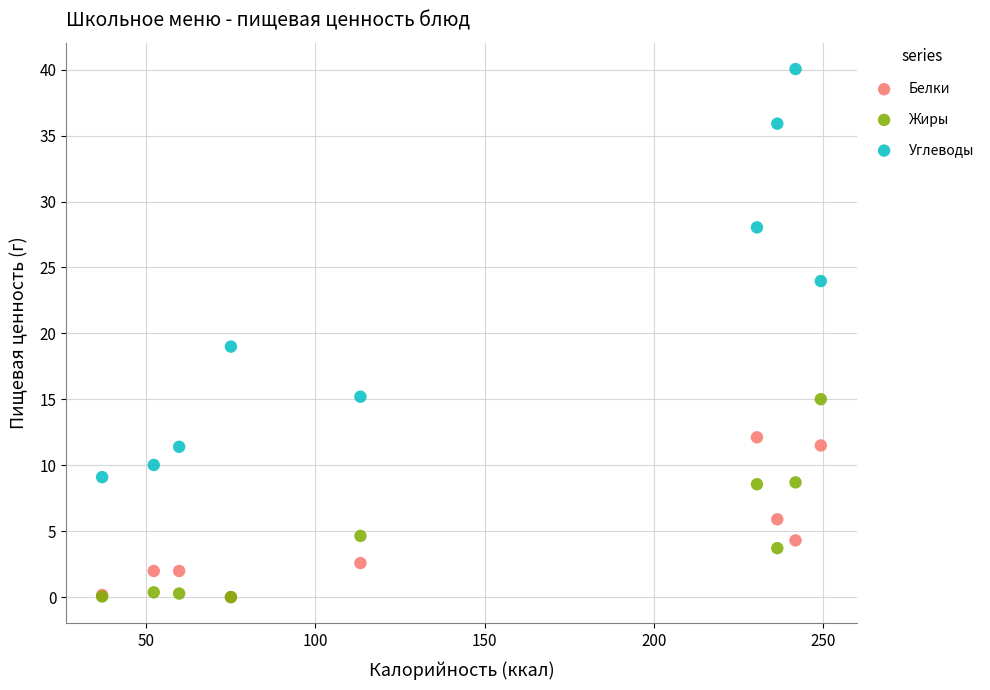

In the Жиры series, what Y value is closest to 7?

8.6